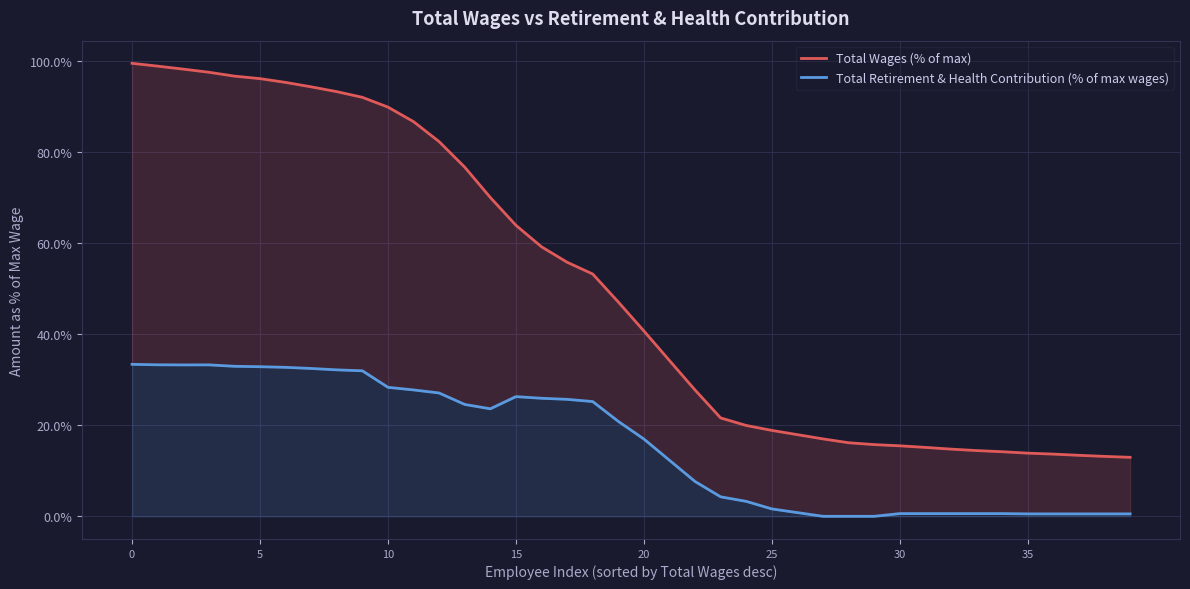

Which has a higher value, 20 or 12?

12